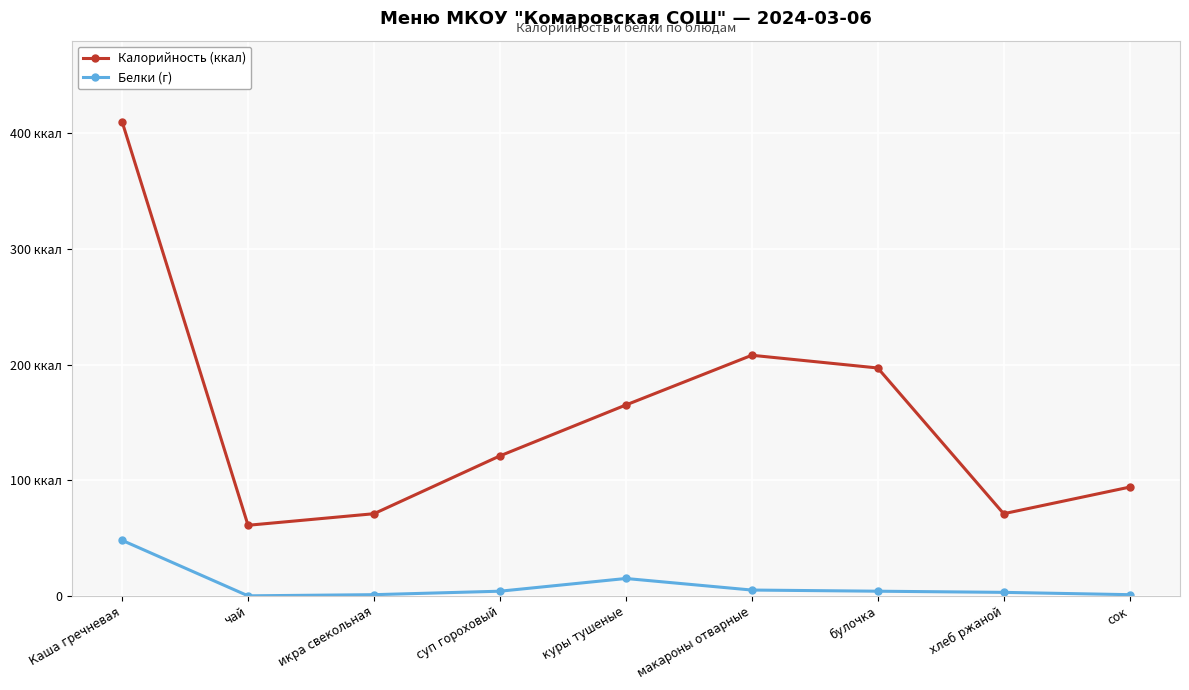

Is it true that Белки (г) equals 4 at булочка?

True